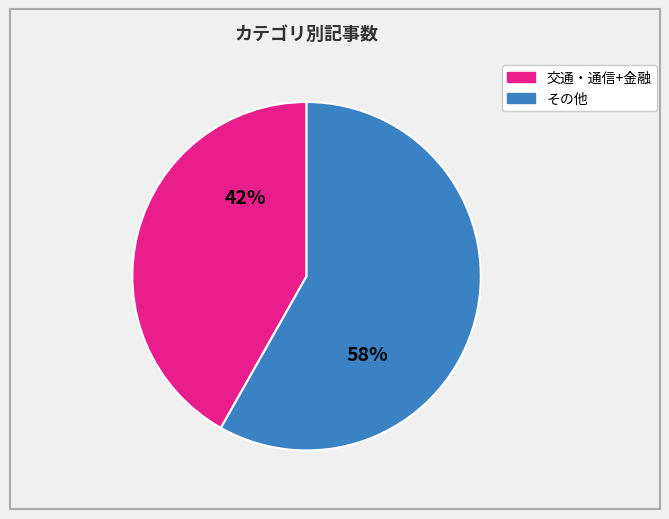

To the nearest percent, what is the average slice percentage?

50%